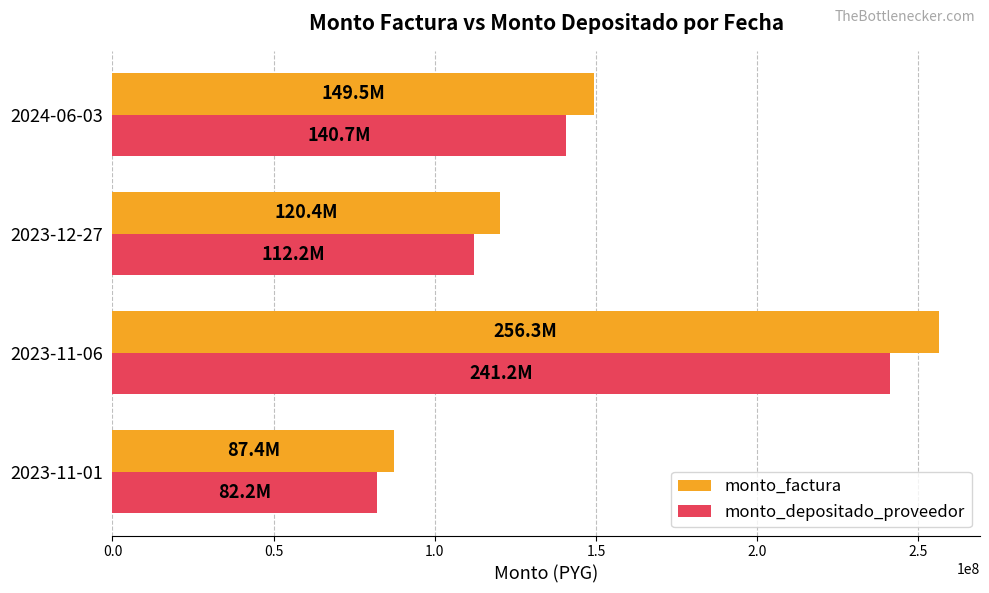

List the labels in order of monto_depositado_proveedor value, smallest first.

2023-11-01, 2023-12-27, 2024-06-03, 2023-11-06